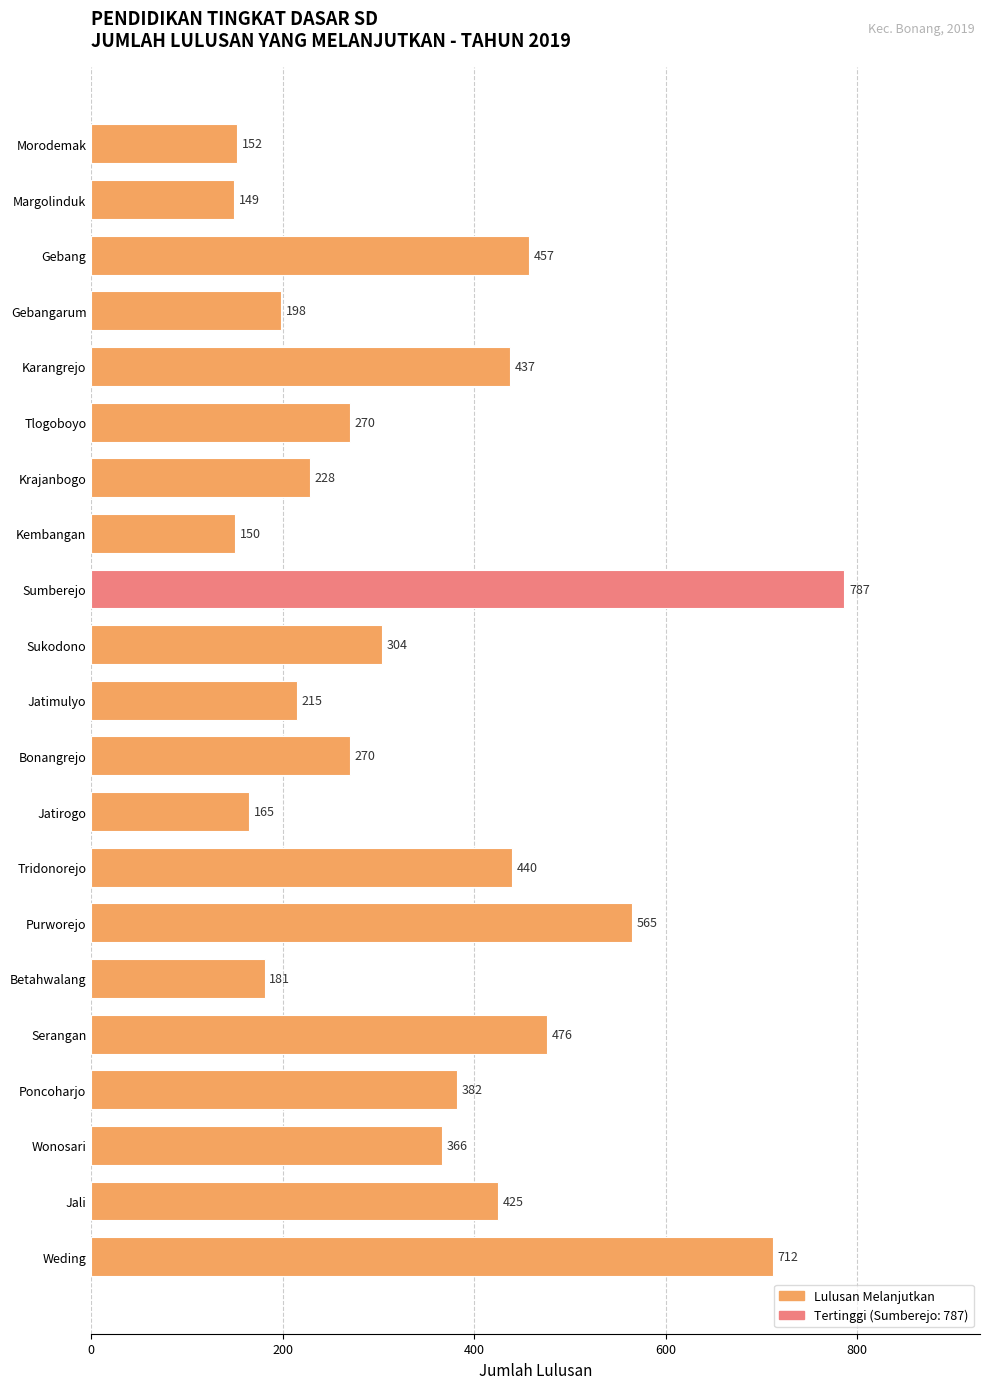

What is the average value?

349